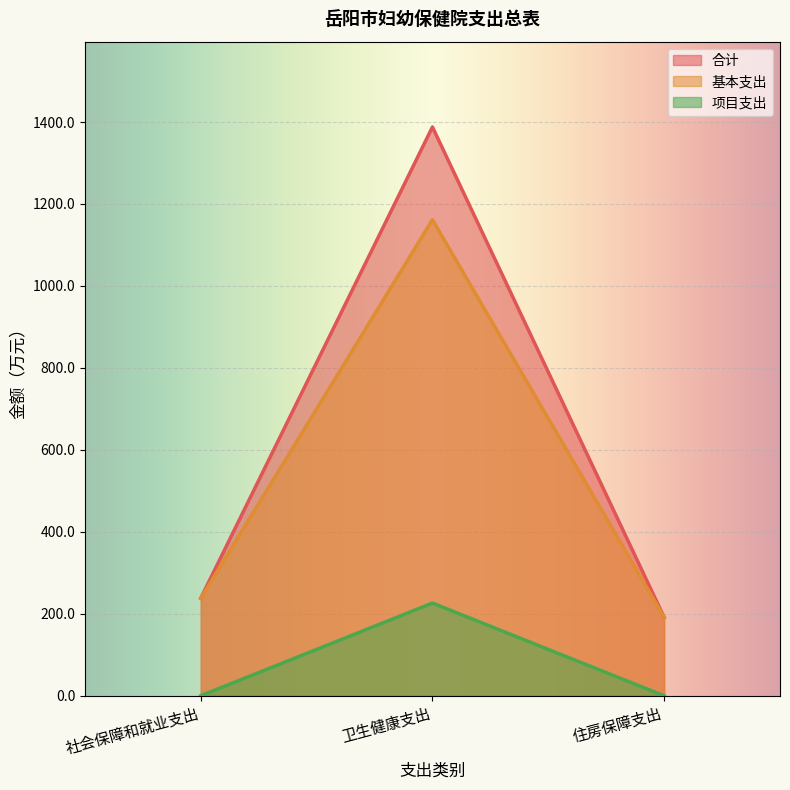

Reading left to right, list all the values displayed in this chart.

合计: 社会保障和就业支出=238.0	卫生健康支出=1387.9	住房保障支出=191.6
基本支出: 社会保障和就业支出=238.0	卫生健康支出=1161.6	住房保障支出=191.6
项目支出: 社会保障和就业支出=0.0	卫生健康支出=226.3	住房保障支出=0.0